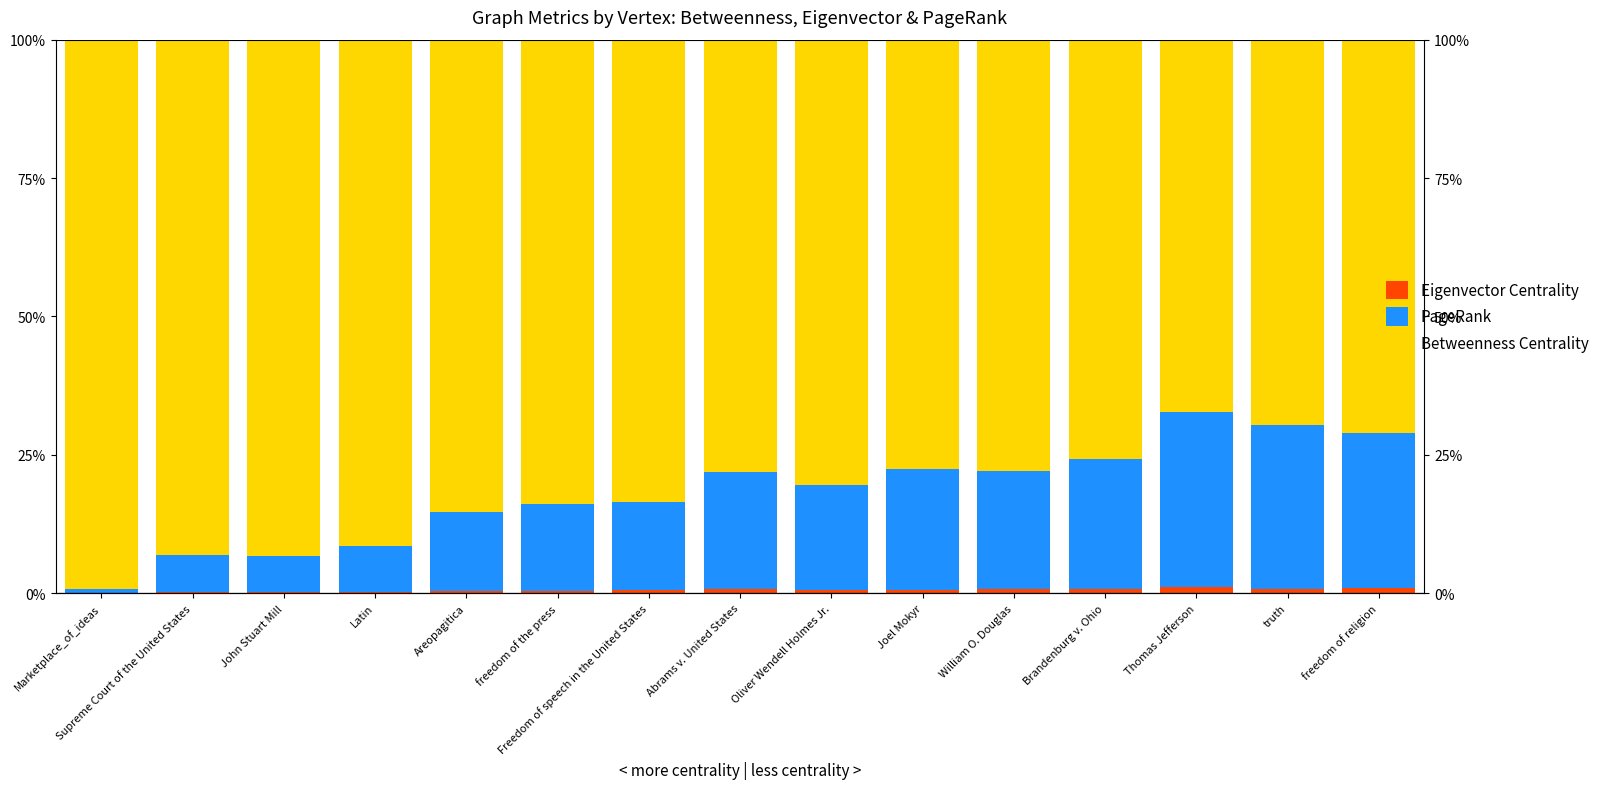

What is the approximate value of PageRank at freedom of the press?

15.6